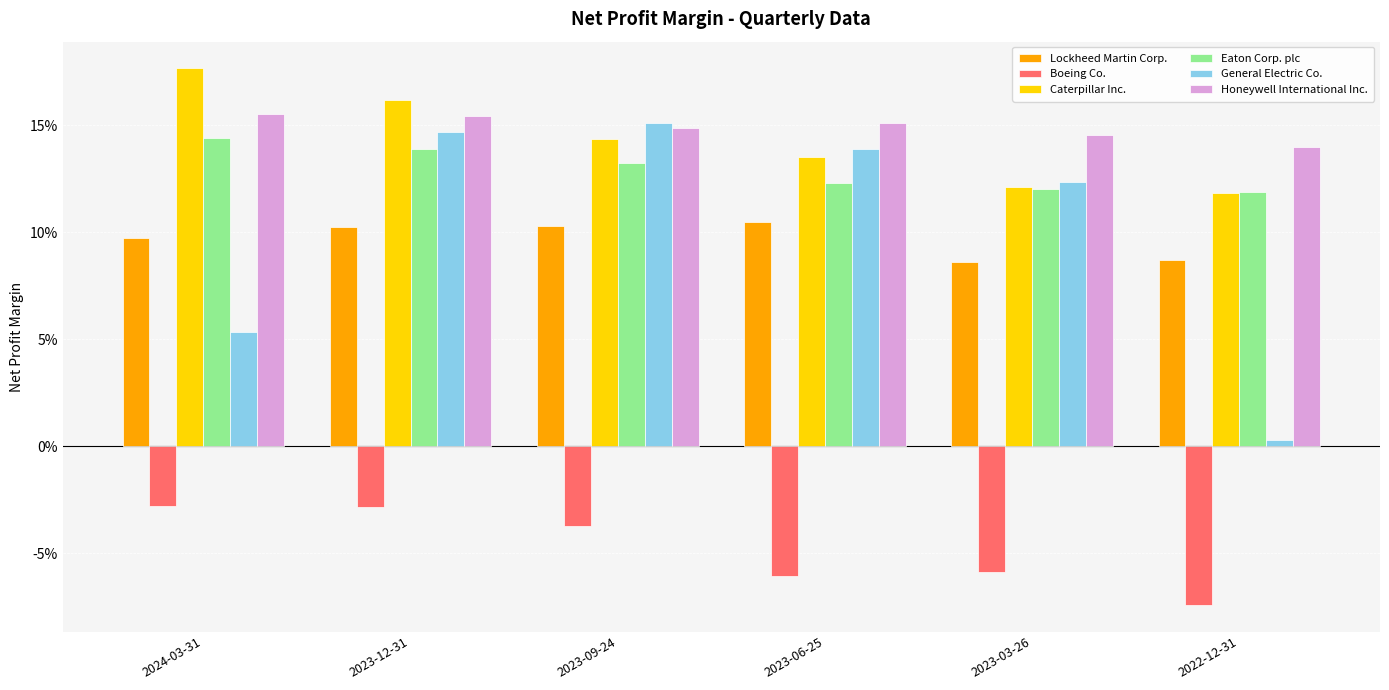

At which category does the chart reach its peak across all series?

2024-03-31